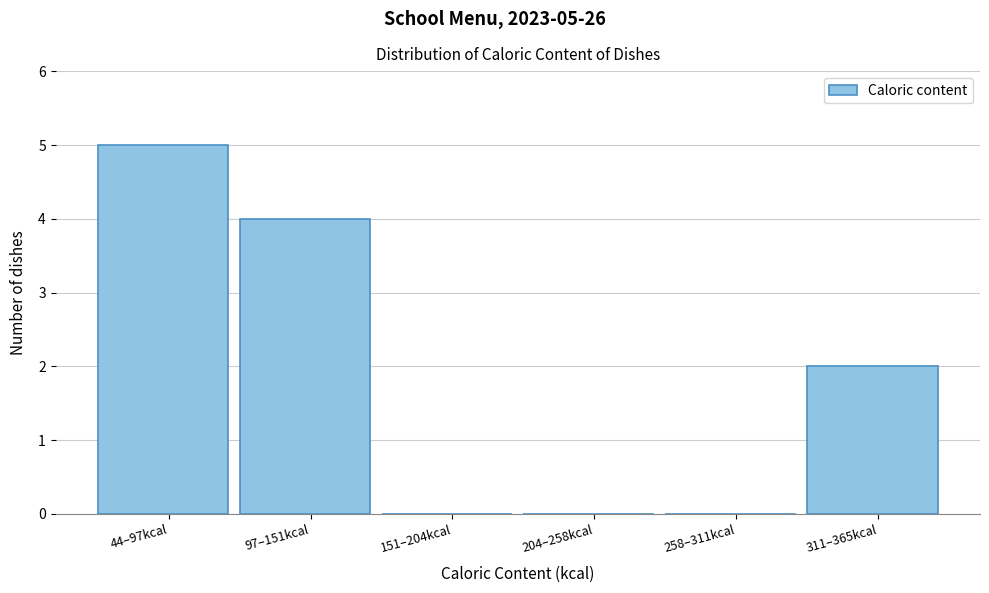

Reading left to right, what are all the values shown in this chart?

44–97kcal=5	97–151kcal=4	151–204kcal=0	204–258kcal=0	258–311kcal=0	311–365kcal=2